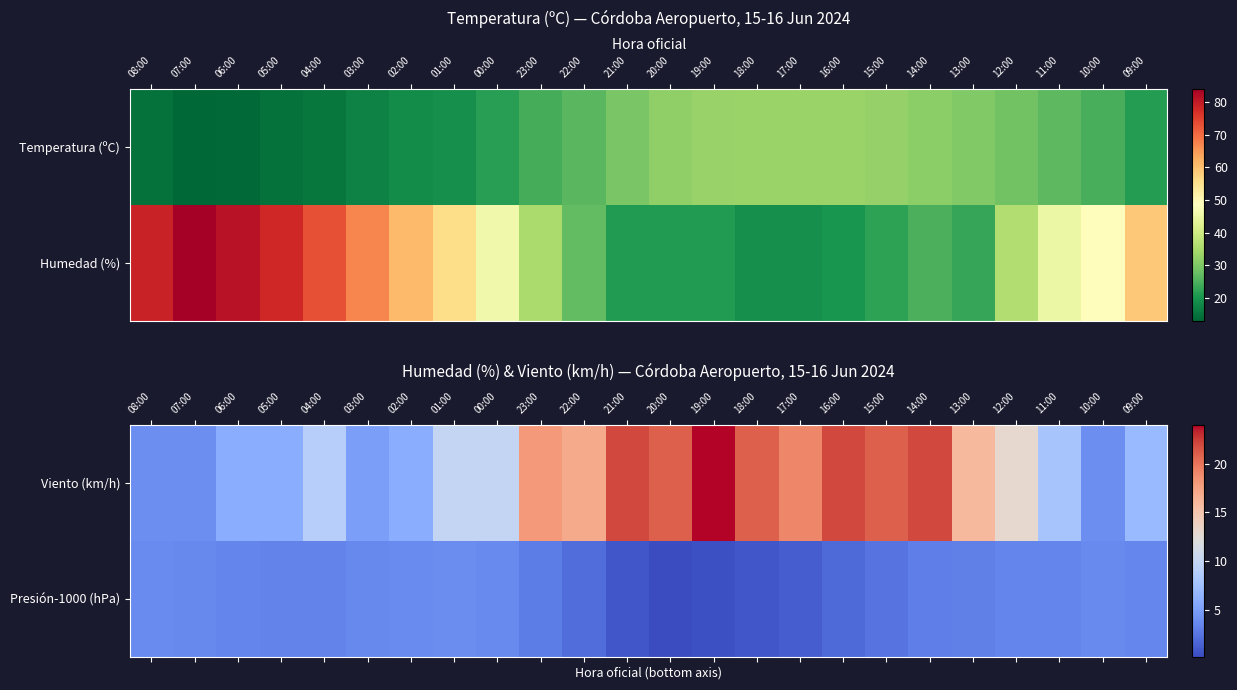

Is the value of Presión-1000 (hPa) at 16:00 greater than the value of Viento (km/h) at 05:00?

No